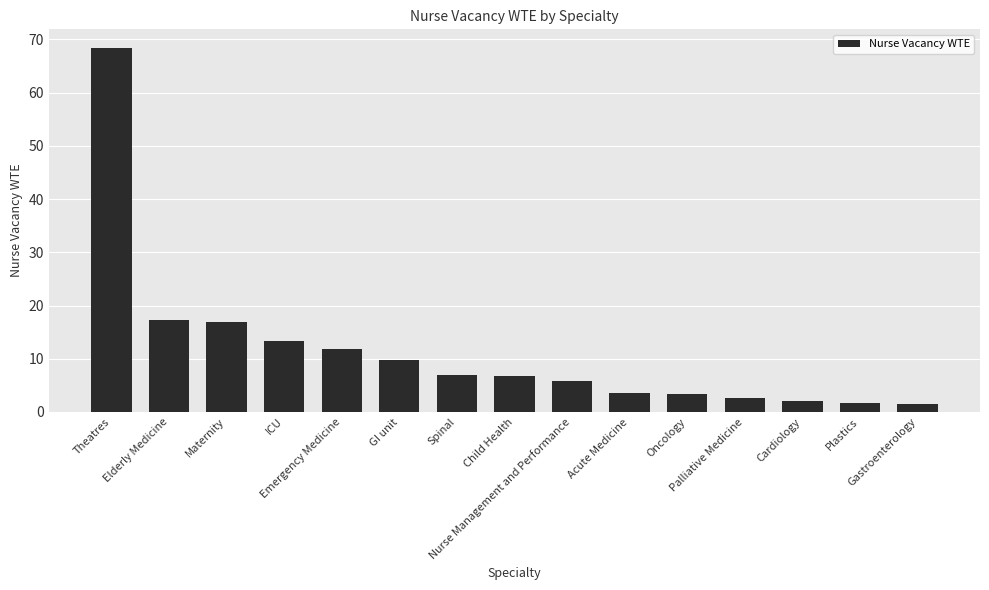

What is the sum of all values?

171.9